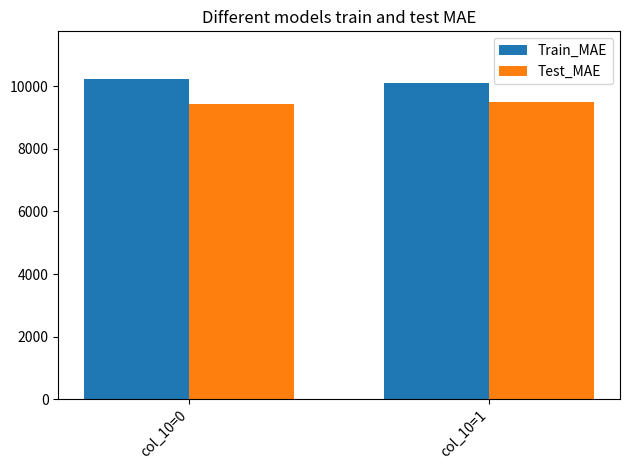

Which category has the highest value in the Train_MAE series?

col_10=0